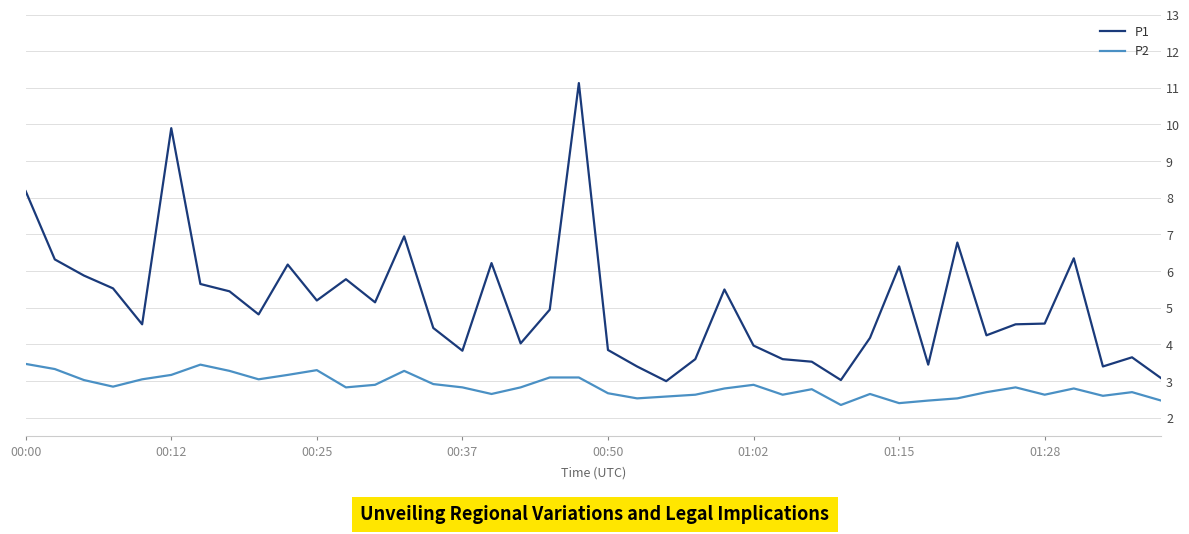

What is the minimum value shown in the chart?

2.4